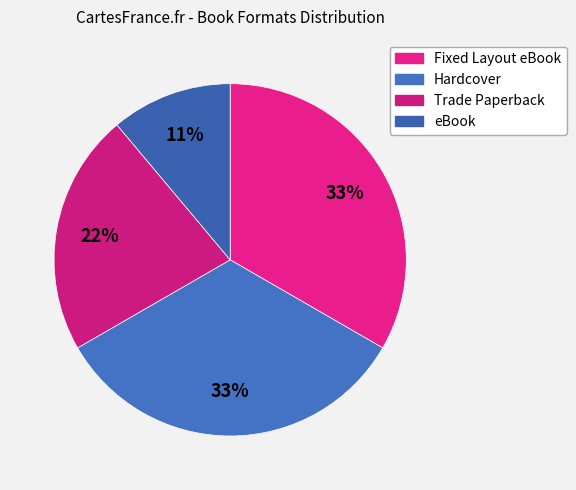

To the nearest percent, what portion does Trade Paperback represent?

22%